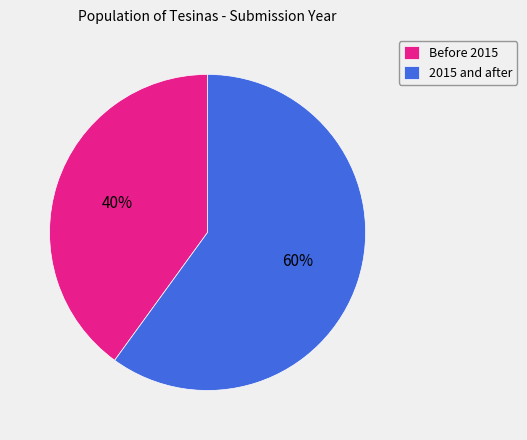

True or false: Before 2015 accounts for 54% of the total.

False